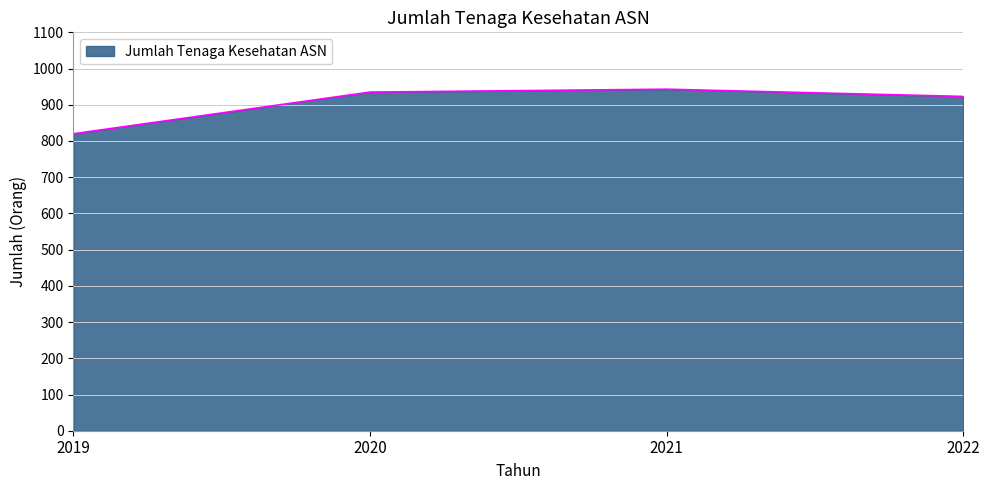

What is the smallest value displayed?

820